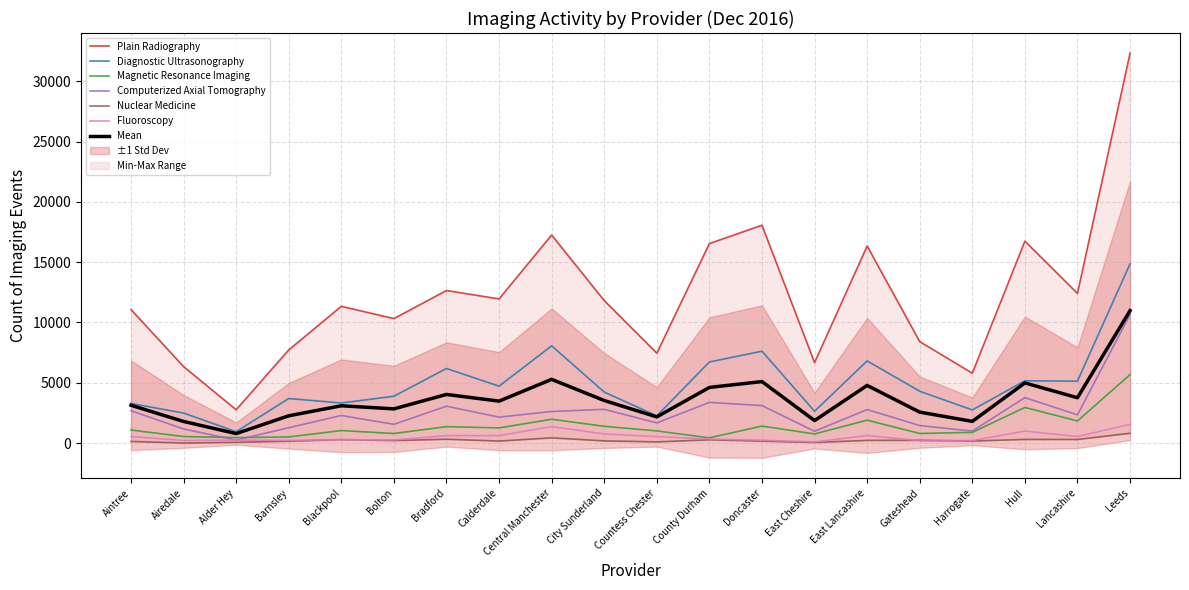

What is the difference between the highest and lowest values at Lancashire?

12110